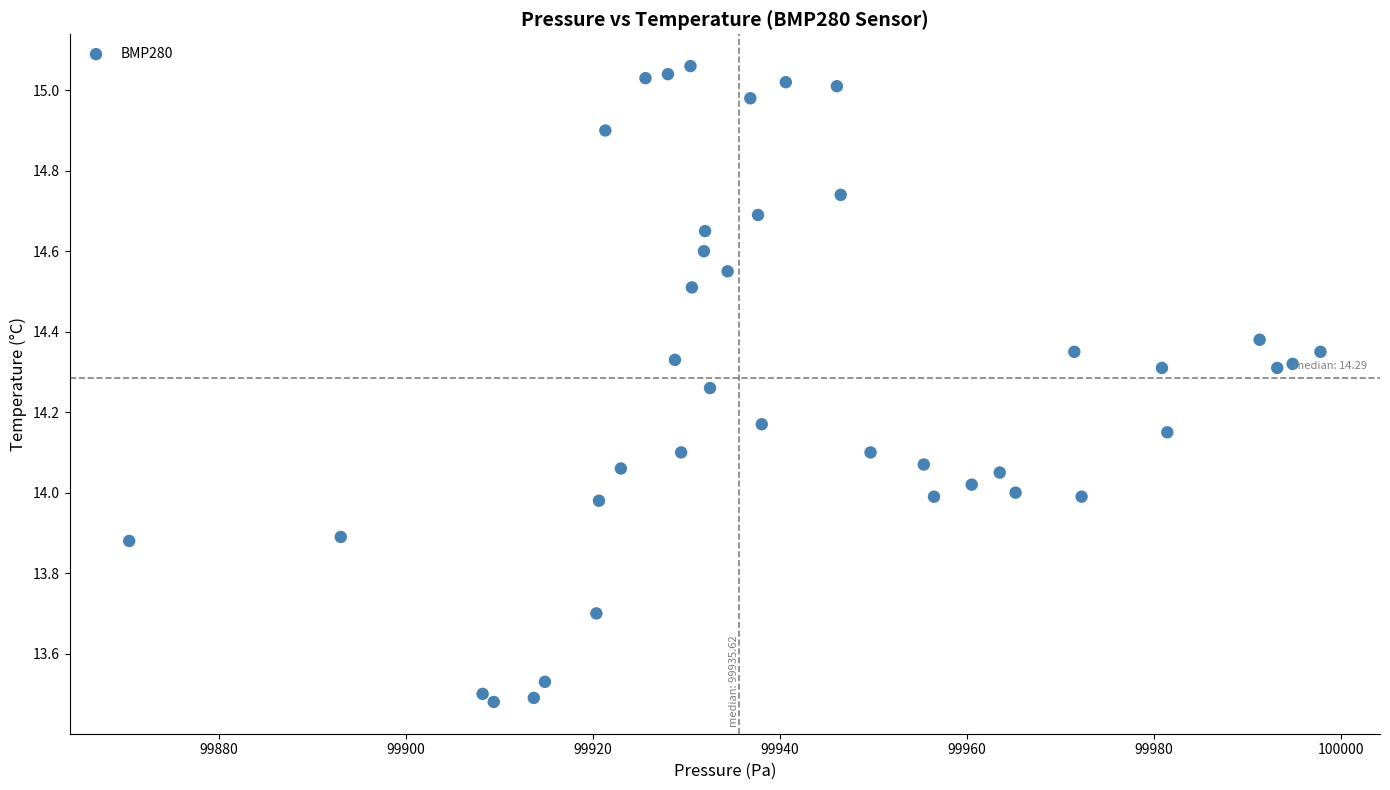

What is the range of X values (max minus min)?

127.3